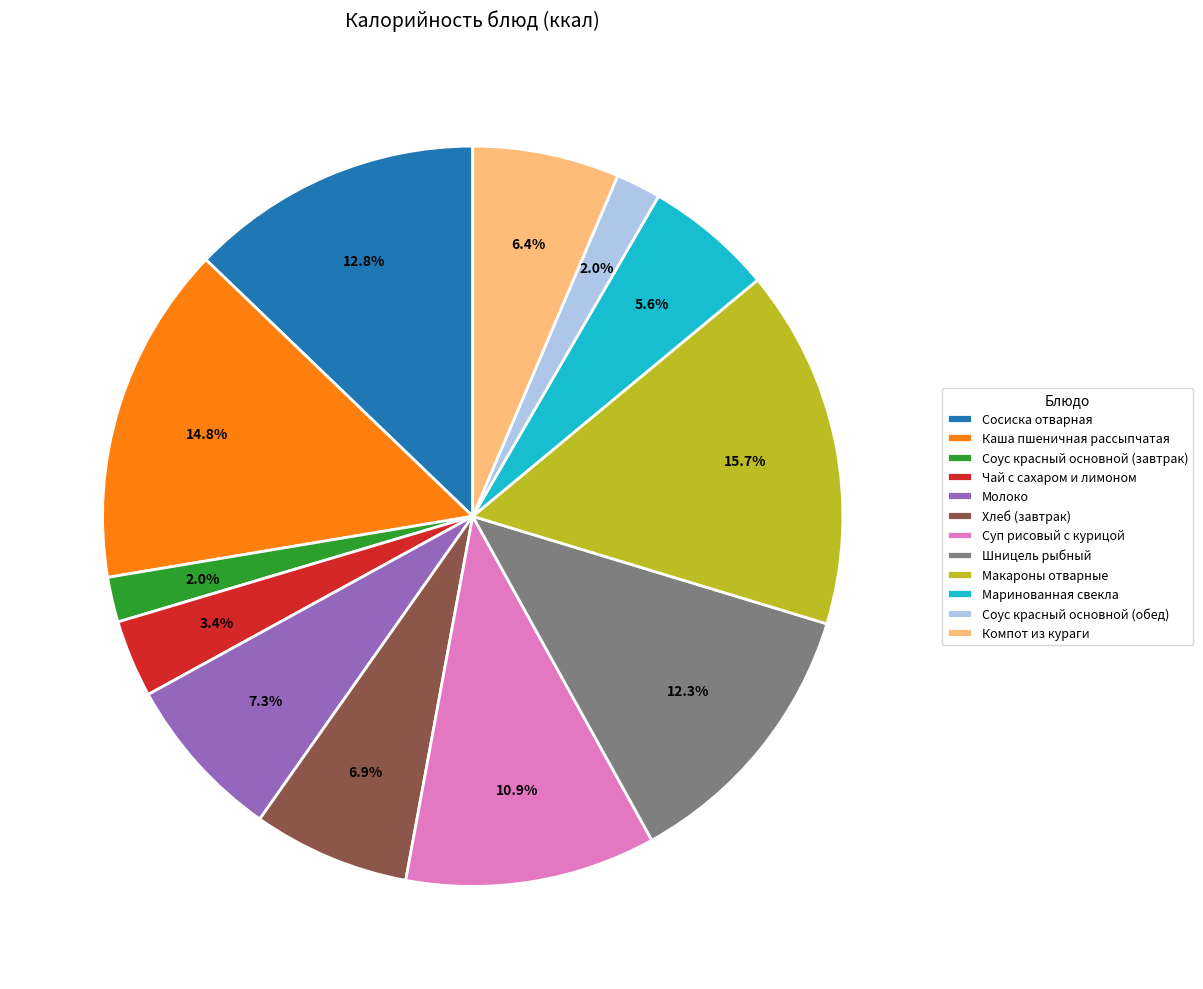

Does any single category account for the majority?

No